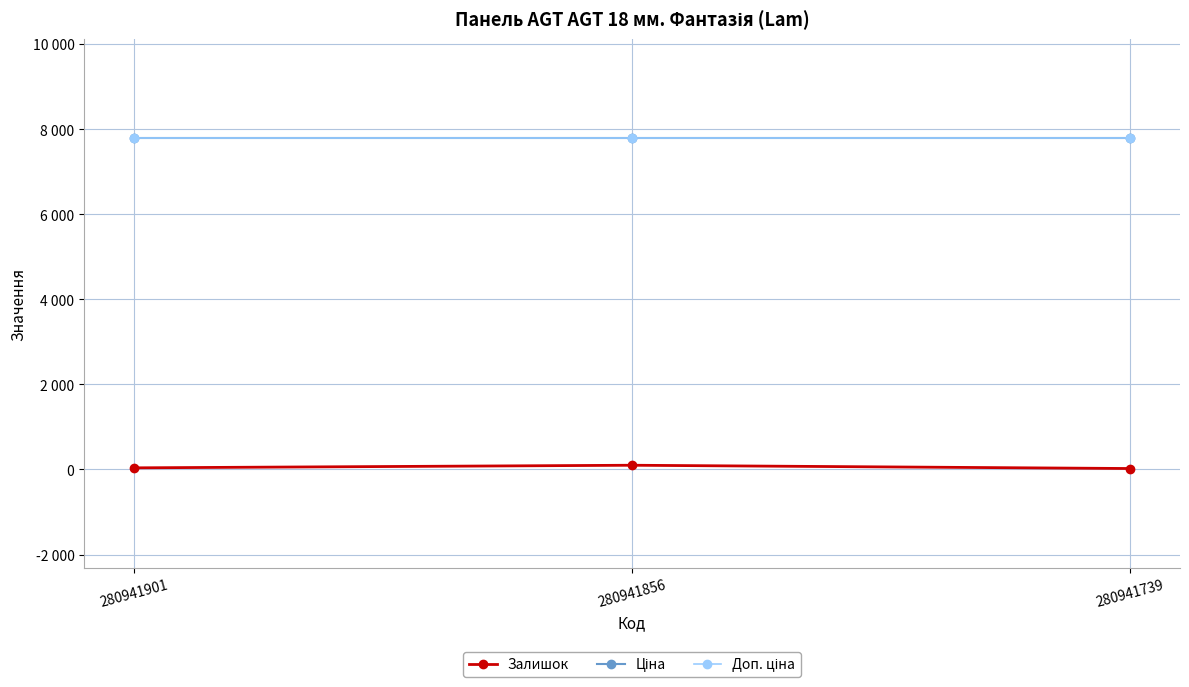

What is the highest value of the Доп. ціна series?

7792.9